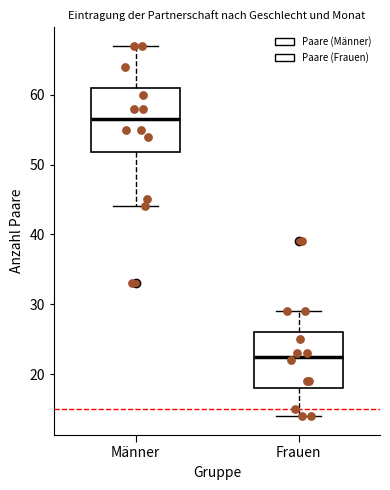

Which box has the lowest median line?

Frauen